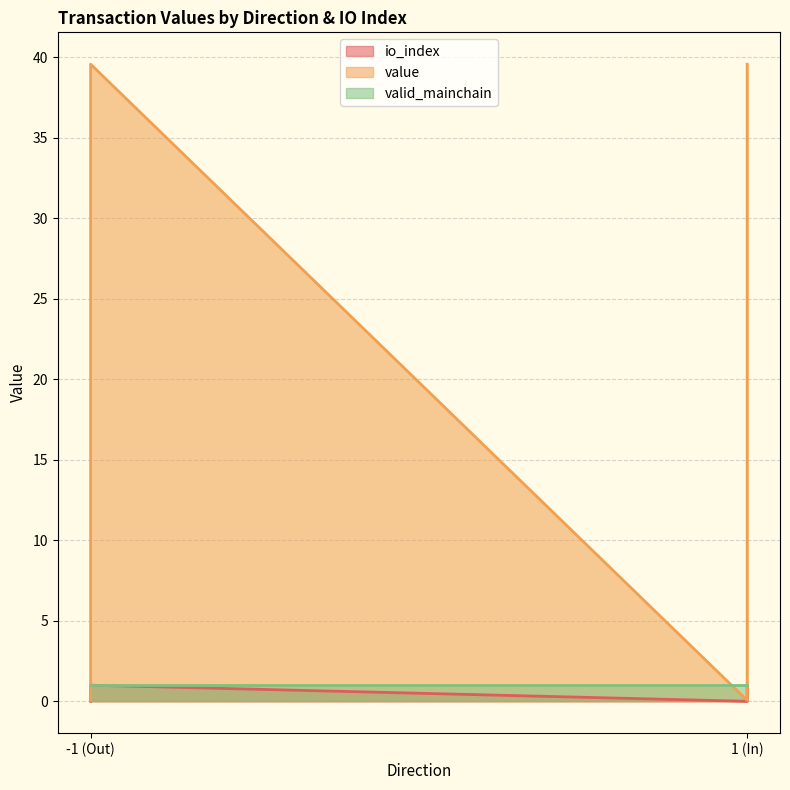

True or false: io_index and value cross at least once.

False